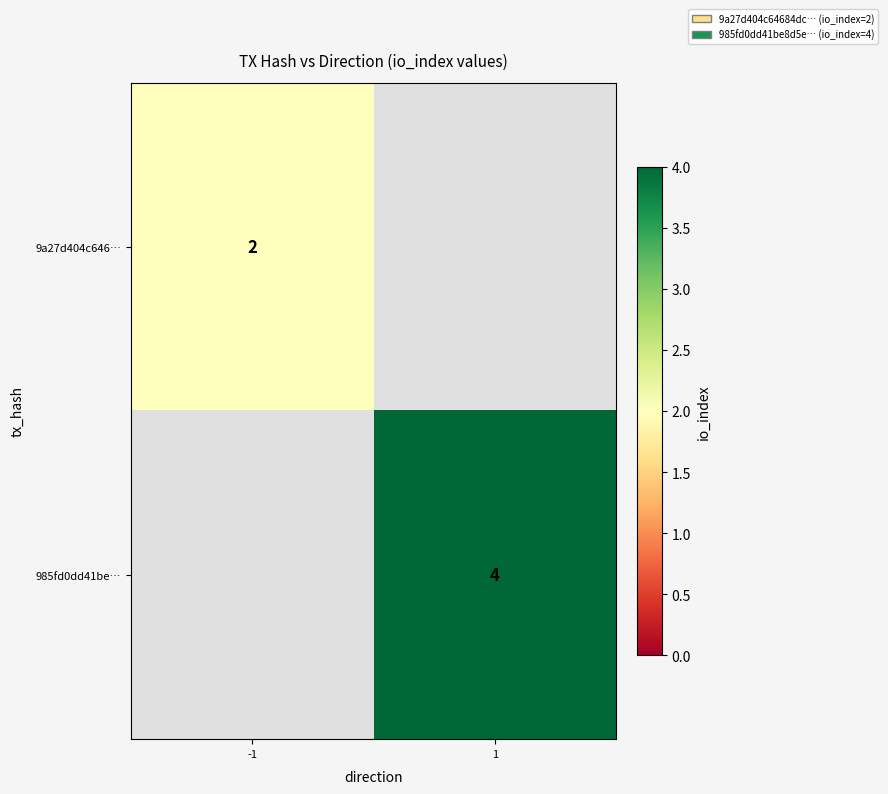

True or false: 985fd0dd41be… has a value of 4 at 1.

True